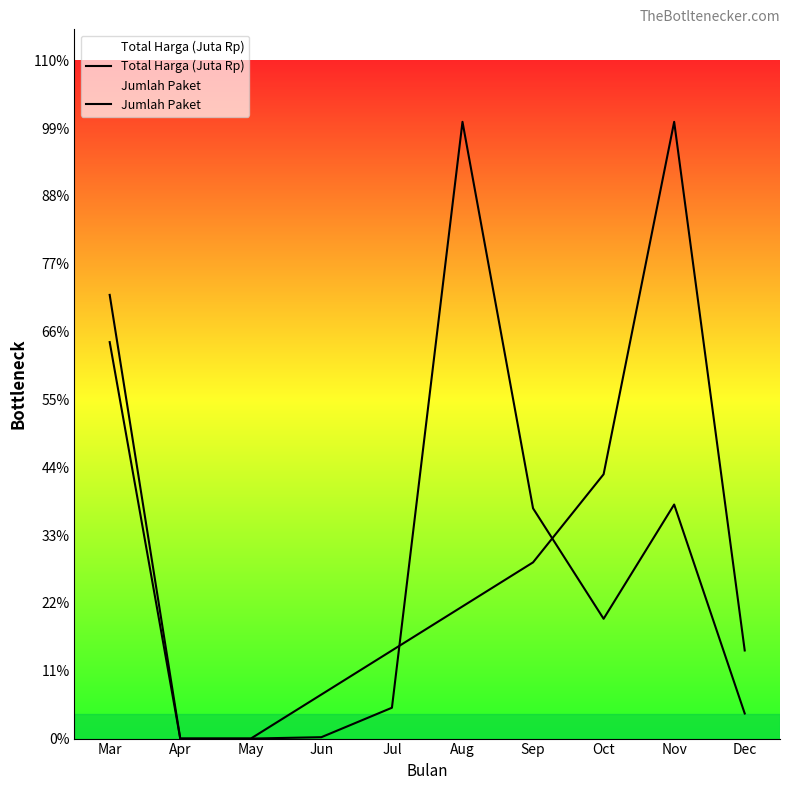

List the series in order of their peak value, highest first.

Total Harga (Juta Rp), Jumlah Paket